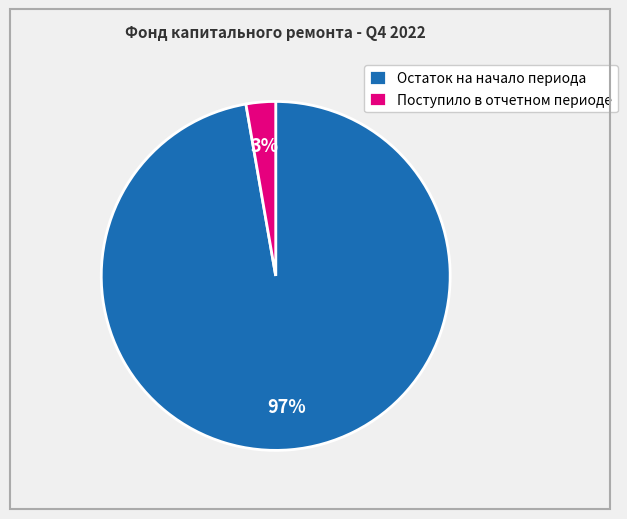

Do Поступило в отчетном периоде and Остаток на начало периода together represent more than half of the pie?

Yes